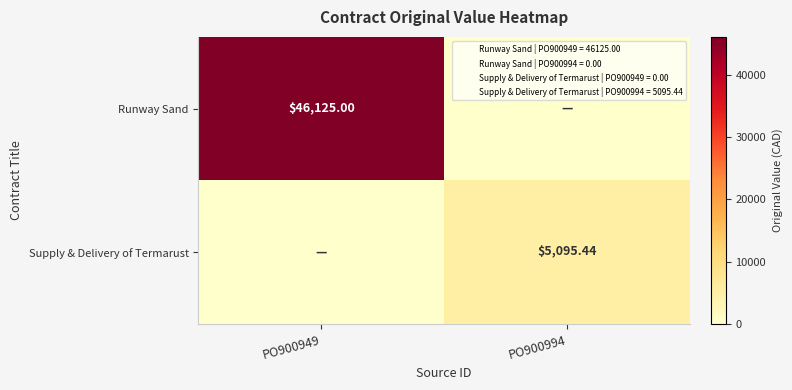

The value of Runway Sand at PO900994 is 0.0. True or false?

True